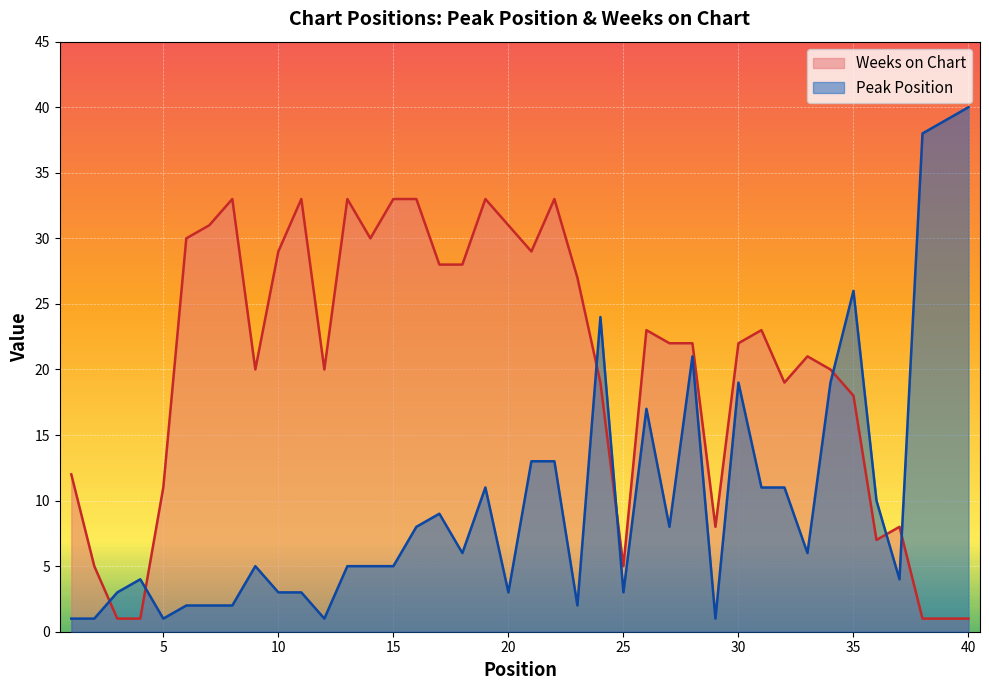

True or false: Peak Position and Weeks on Chart intersect in this chart.

True